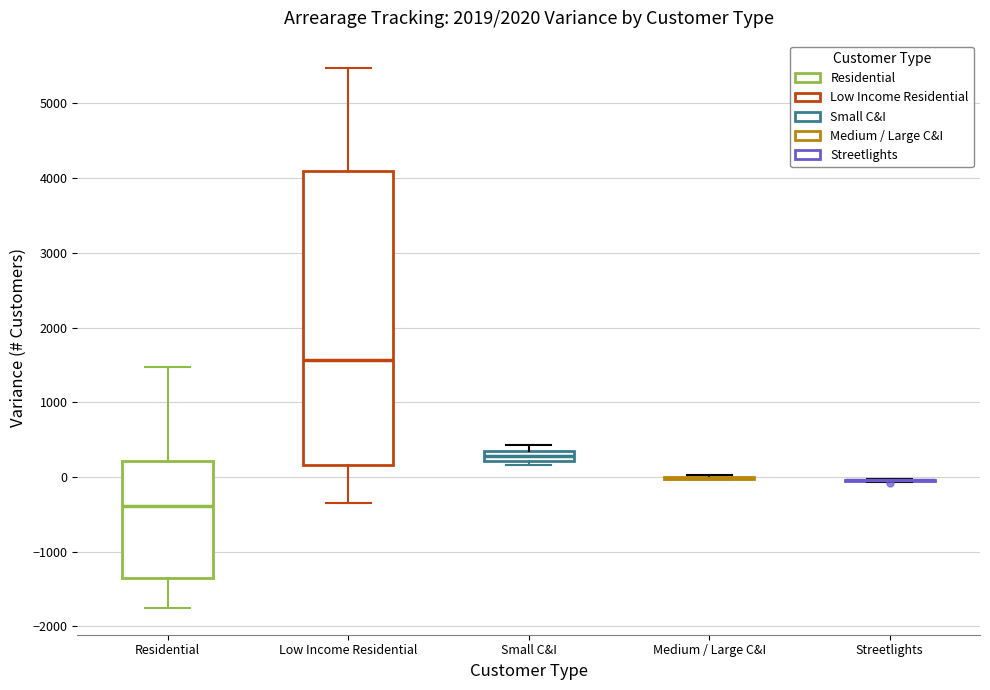

Which box is the tallest, from its lower edge to its upper edge?

Low Income Residential